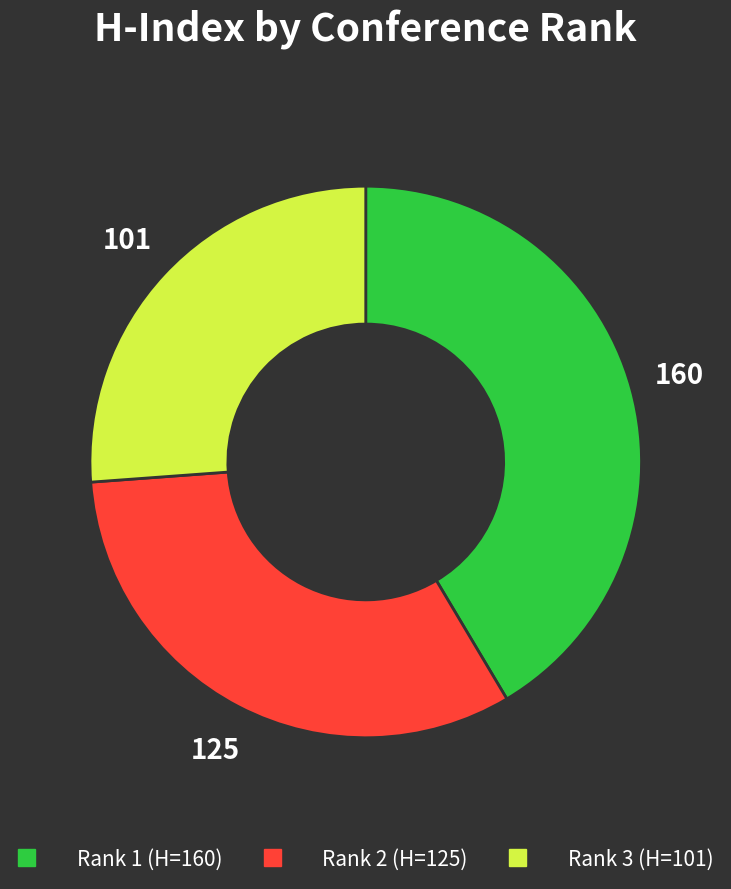

Is there a majority slice in this chart?

No